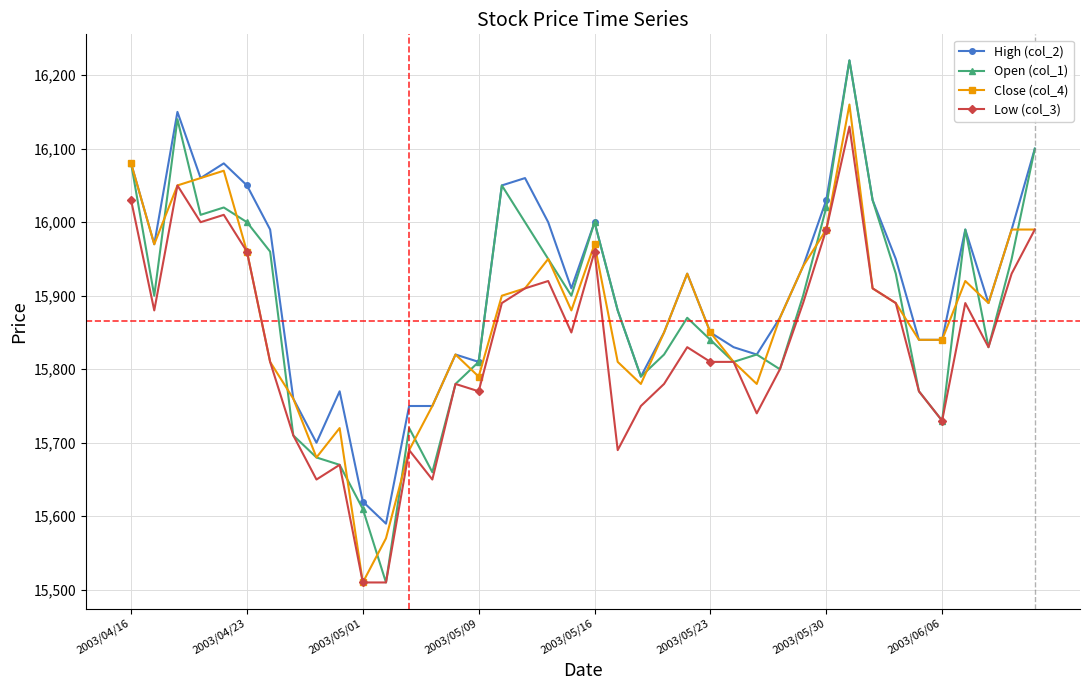

True or false: High (col_2) and Low (col_3) intersect in this chart.

False